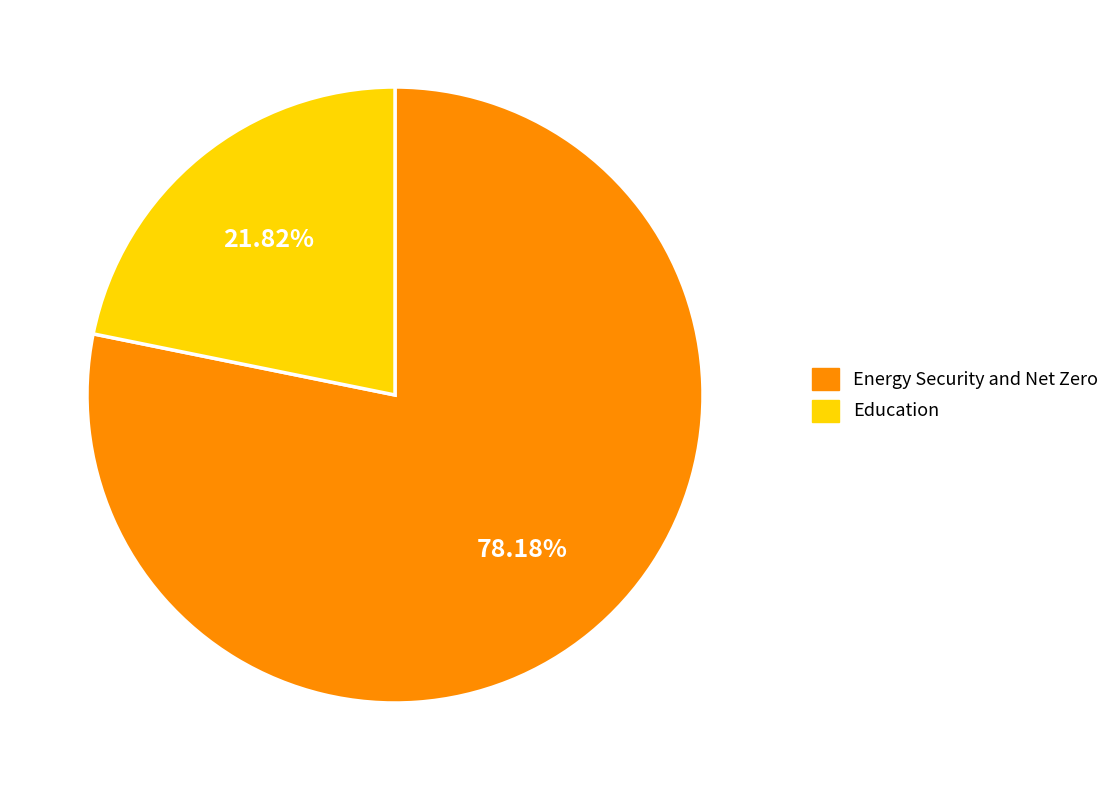

True or false: Education accounts for 9% of the total.

False